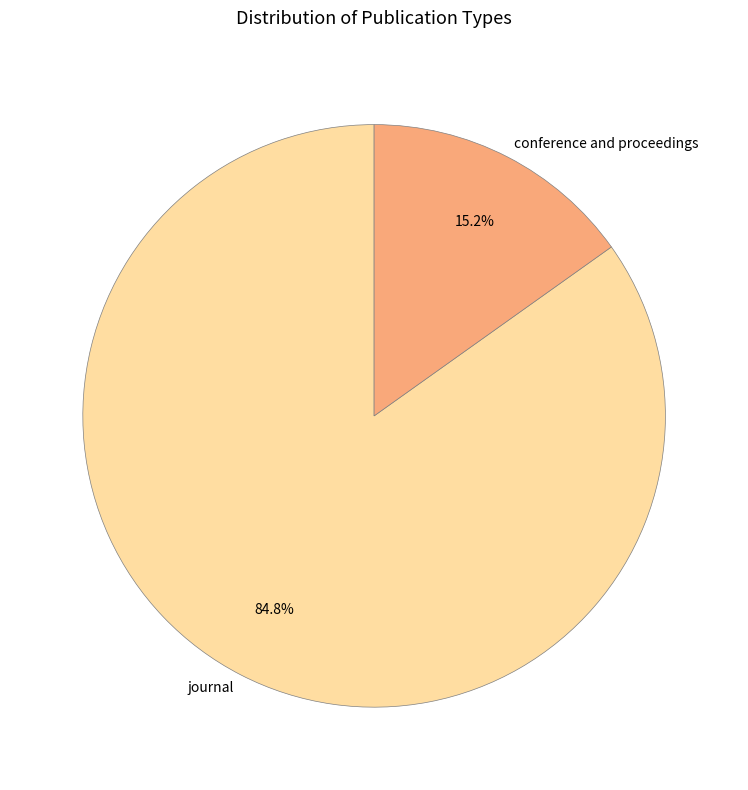

Does conference and proceedings account for over 50% of the chart?

No